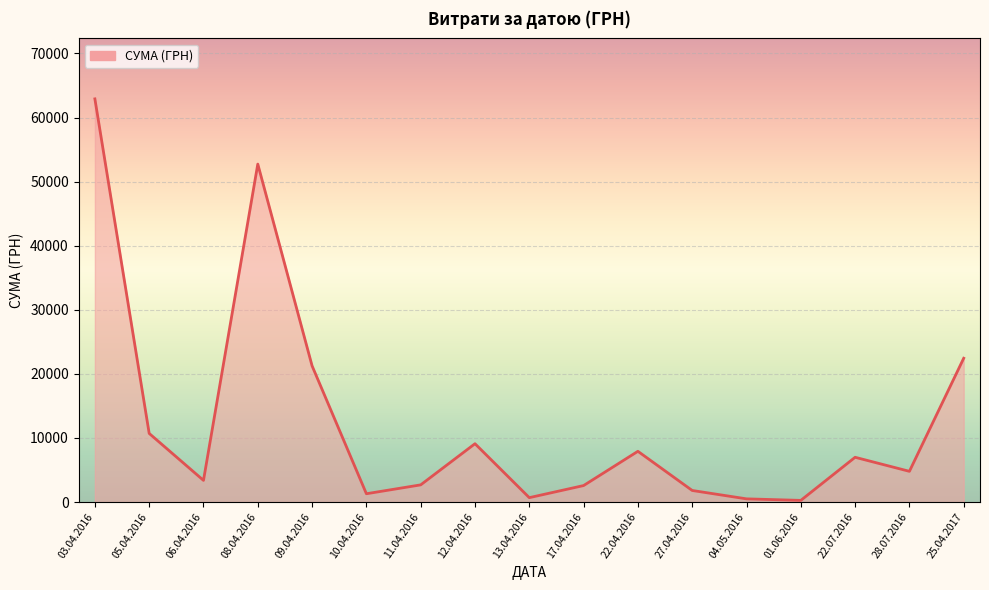

At which label is the value closest to 31585?

25.04.2017